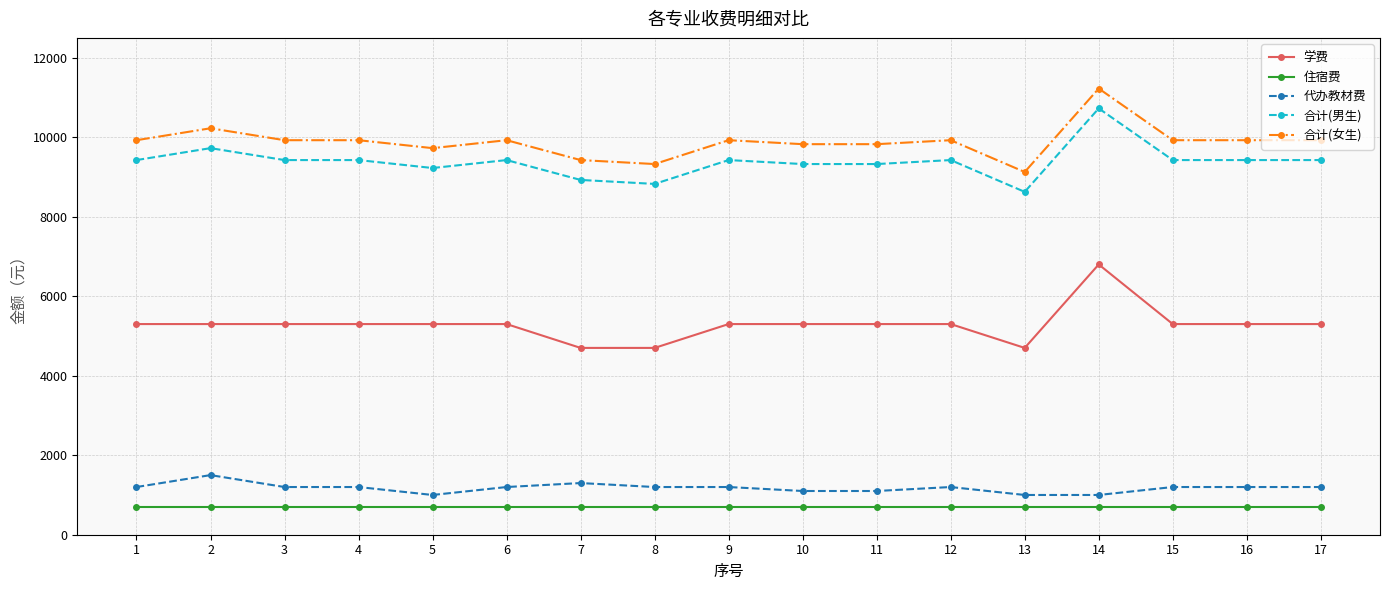

What is the maximum value for 住宿费?

700